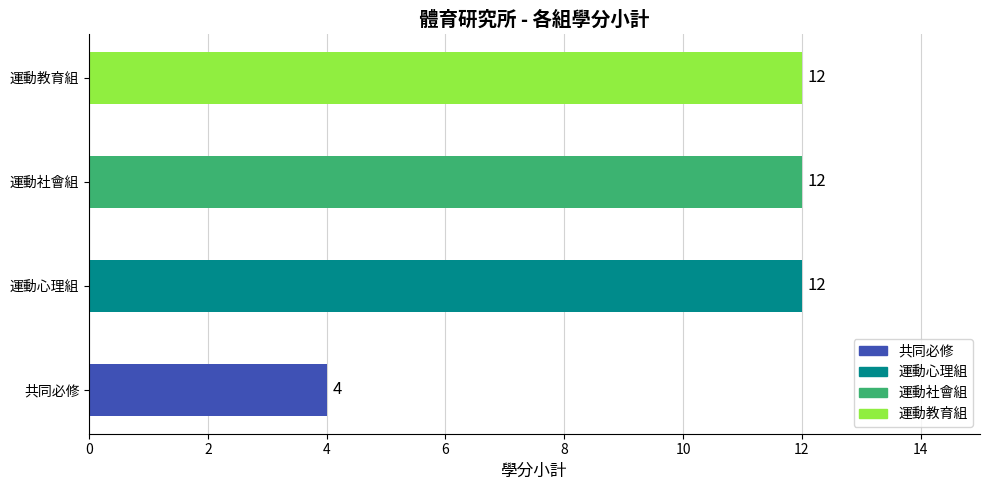

What is the approximate value at 共同必修?

4